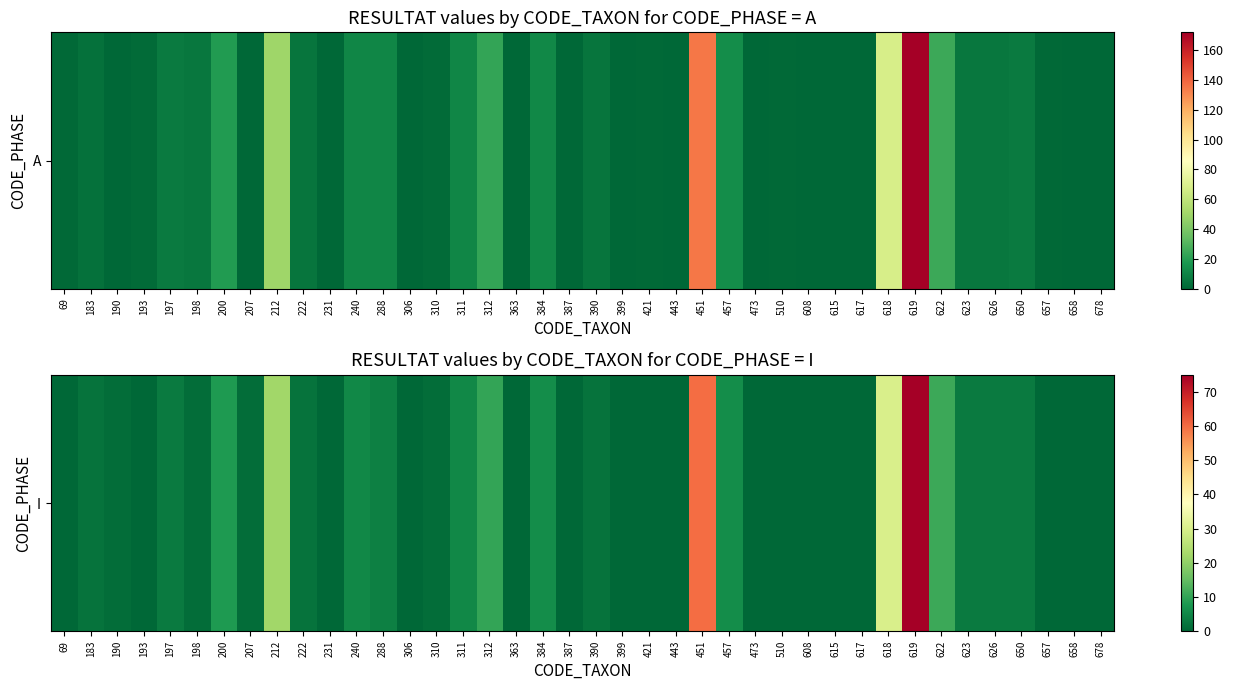

List the labels in order of value, largest first.

619, 451, 618, 212, 622, 312, 200, 384, 457, 240, 311, 288, 197, 623, 626, 650, 183, 222, 390, 190, 198, 207, 310, 69, 193, 231, 306, 363, 387, 399, 421, 443, 473, 510, 608, 615, 617, 657, 658, 678